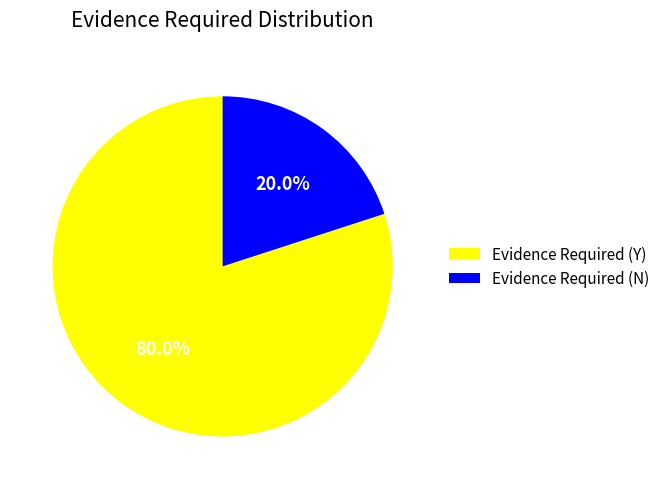

To the nearest percent, what portion does Evidence Required (N) represent?

20%